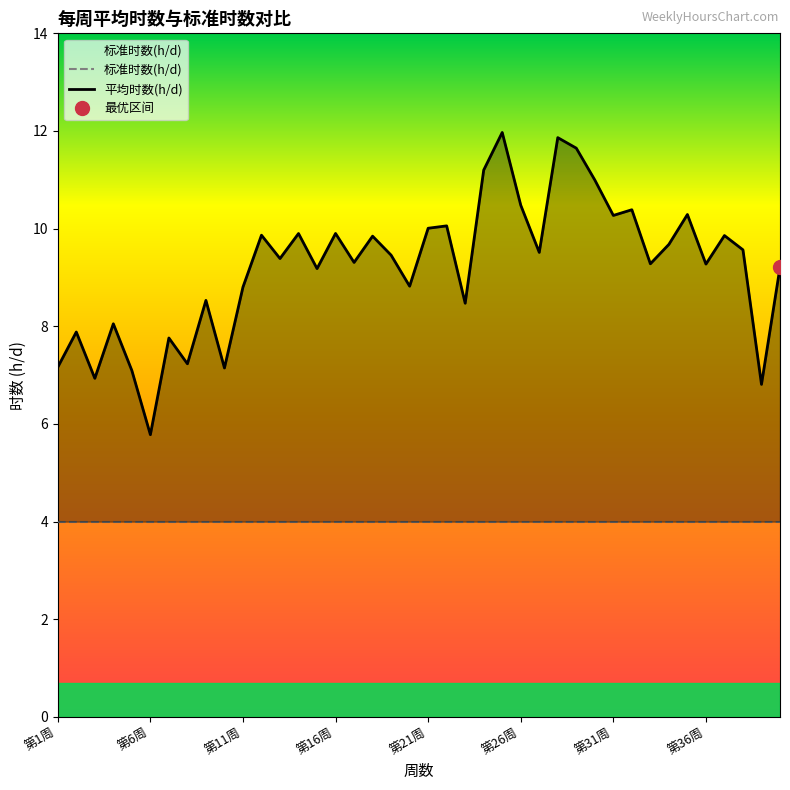

Rank the categories by 标准时数(h/d) value from lowest to highest.

第1周, 第6周, 第11周, 第16周, 第21周, 第26周, 第31周, 第36周, 8, 9, 10, 11, 12, 13, 14, 15, 16, 17, 18, 19, 20, 21, 22, 23, 24, 25, 26, 27, 28, 29, 30, 31, 32, 33, 34, 35, 36, 37, 38, 39